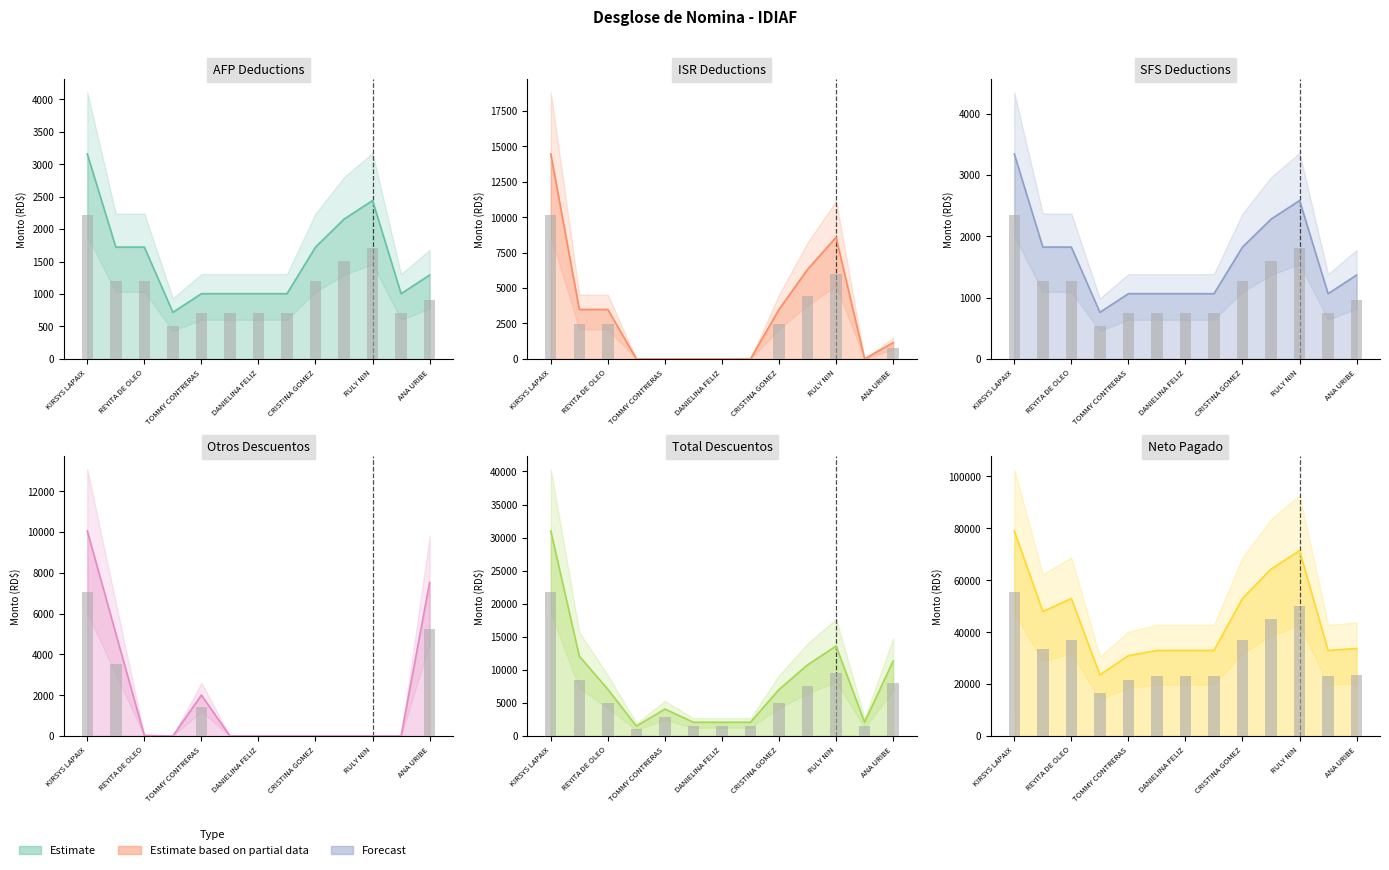

What is the total value across all series at ANA URIBE?

53608.8